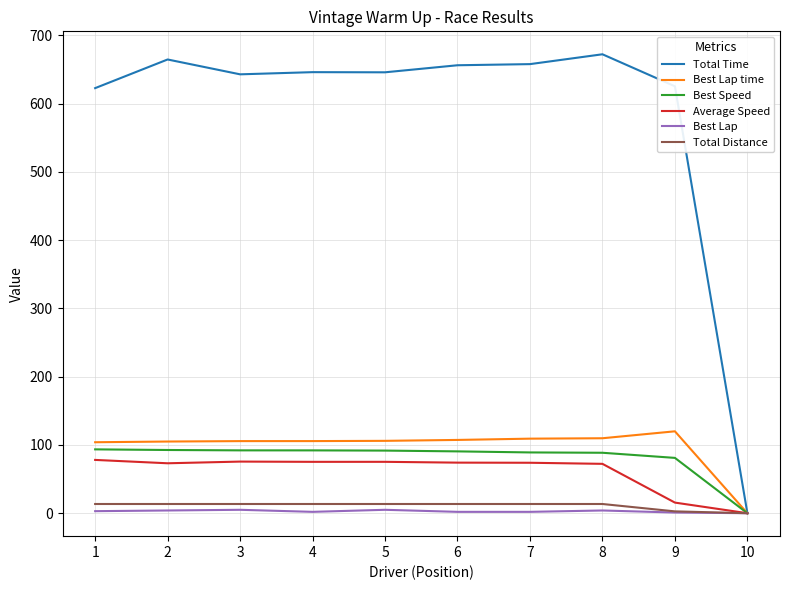

What is the difference between the highest and lowest values at 9?

624.3